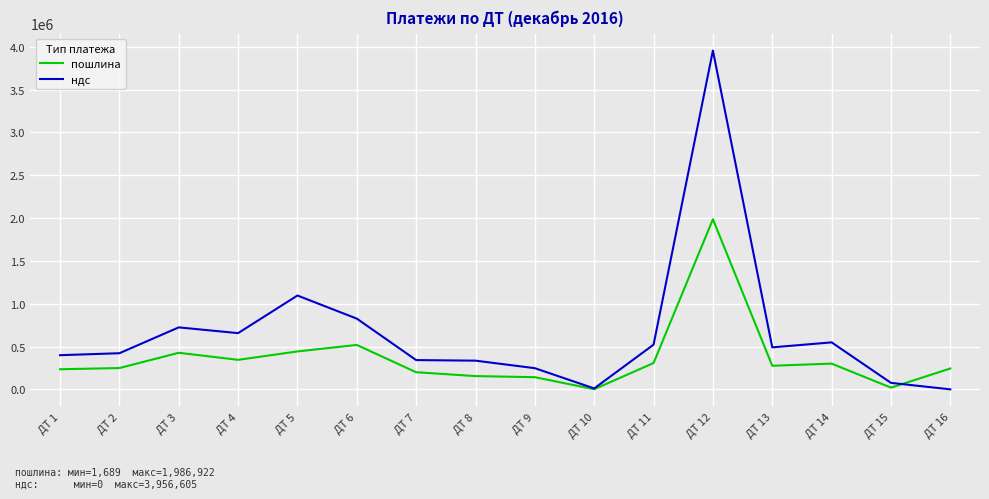

What is the maximum value shown in the chart?

3956605.5